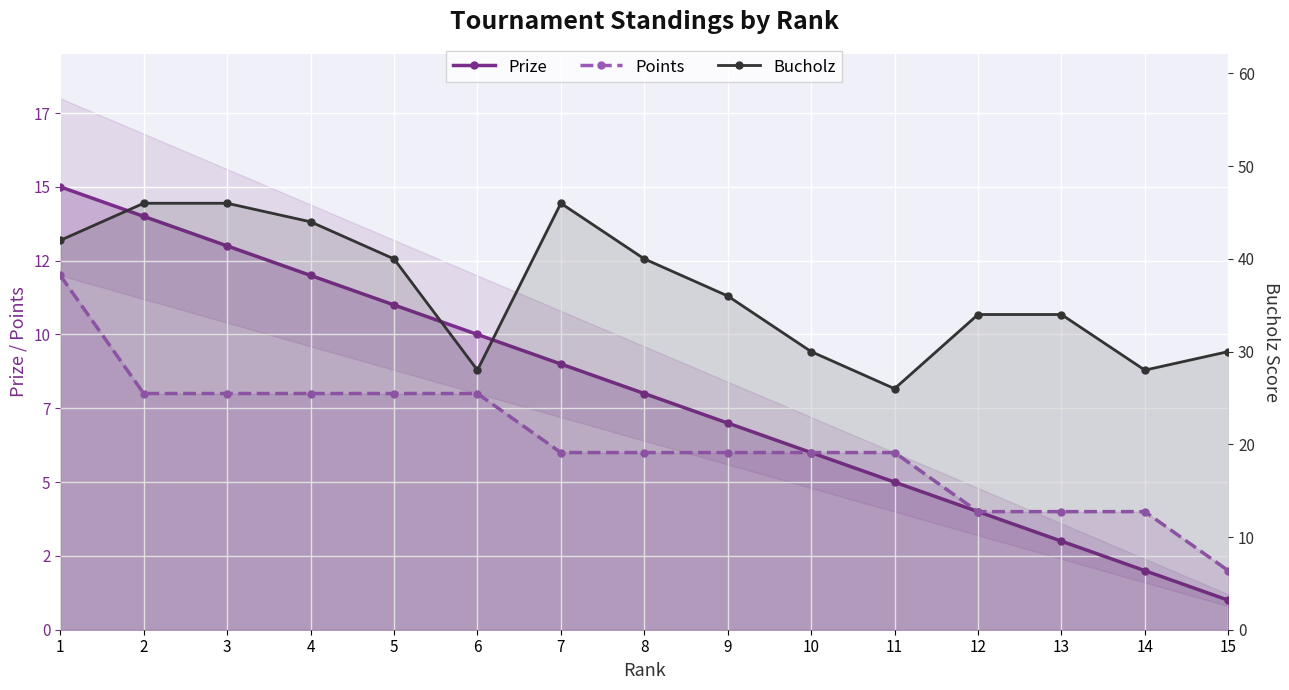

True or false: Points and Prize intersect in this chart.

False